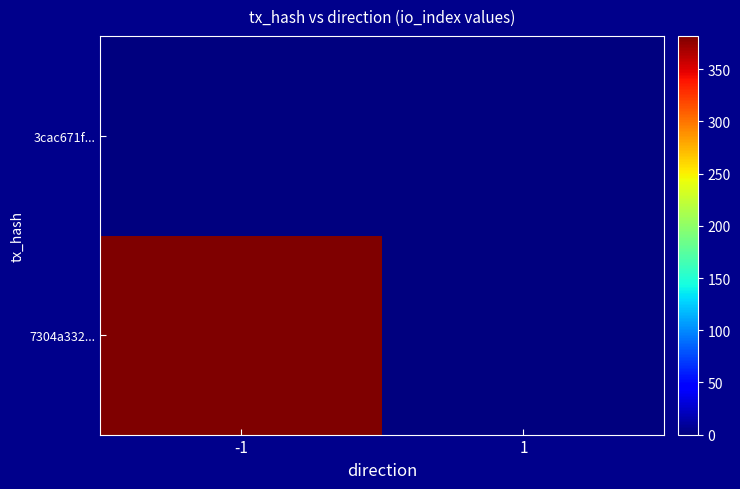

At how many categories does at least one series exceed 156?

1